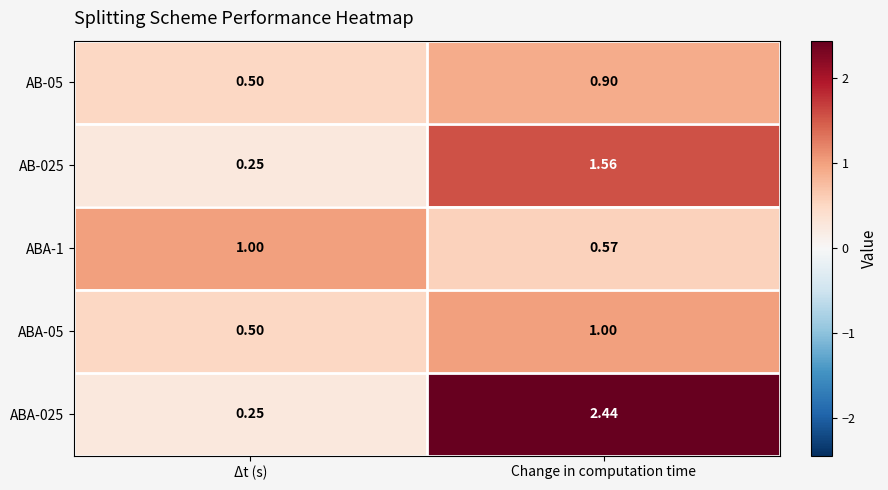

At which category is the sum across all series the highest?

Change in computation time